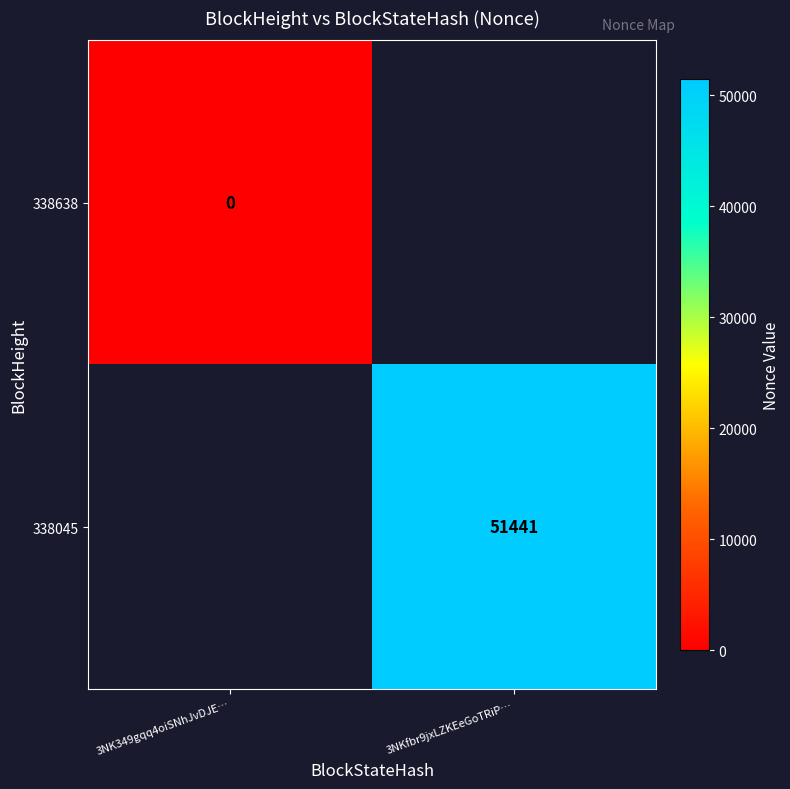

Which label corresponds to the largest value in the chart?

3NKfbr9jxLZKEeGoTRiP…